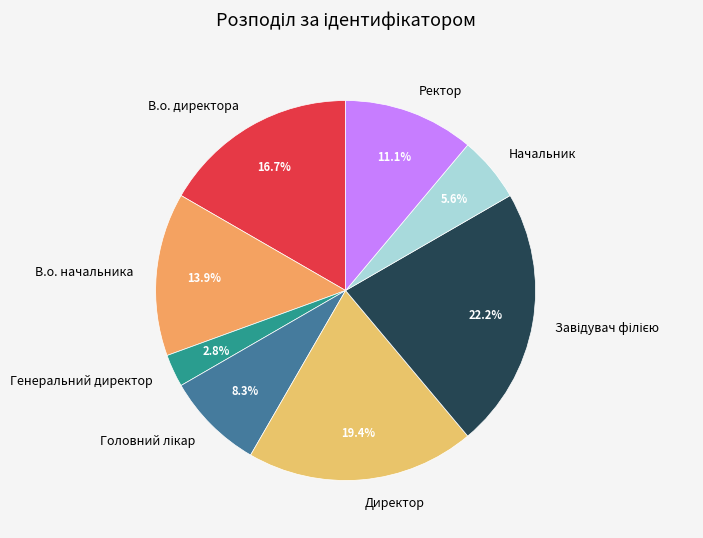

Between Ректор and Директор, which is larger?

Директор